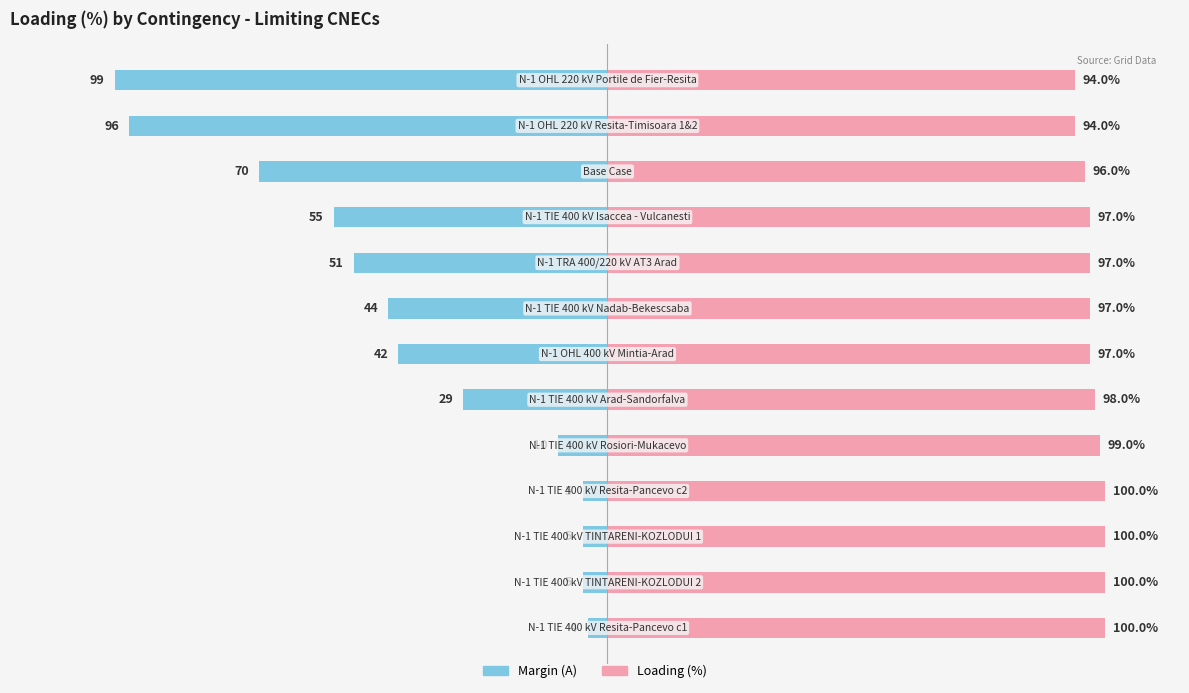

Which series has the largest range (max minus min)?

Margin (A)